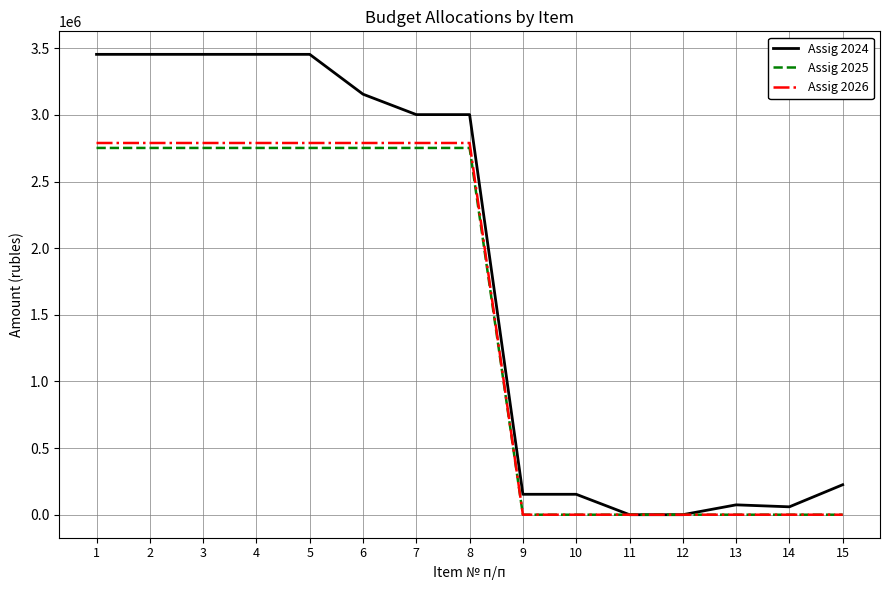

What is the difference between the Assig 2025 values at 5 and 15?

2752090.2